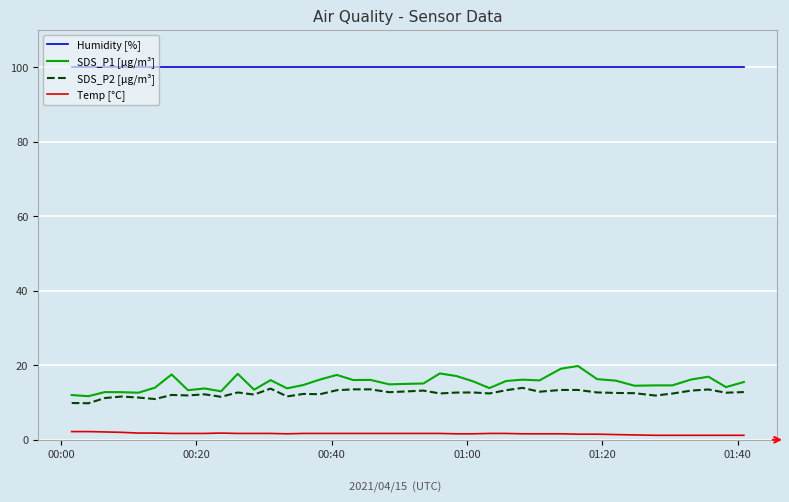

Which series has the widest spread of values?

SDS_P1 [µg/m³]